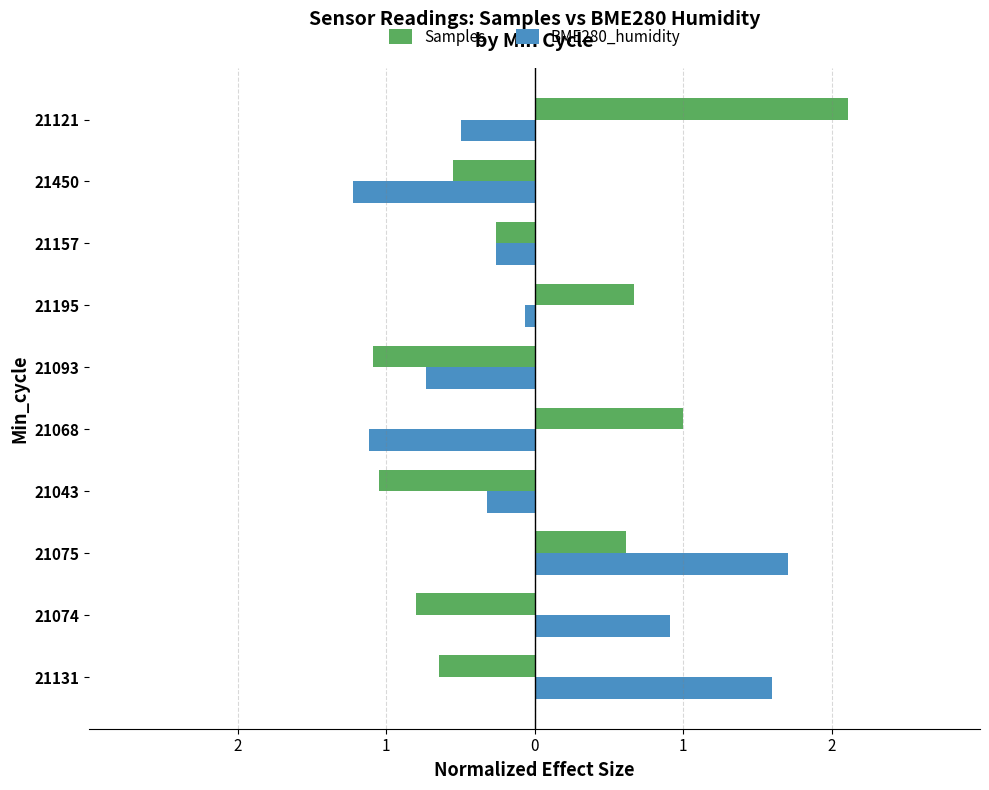

What is the value of the BME280_humidity bar at the 6th from the left?

-0.7